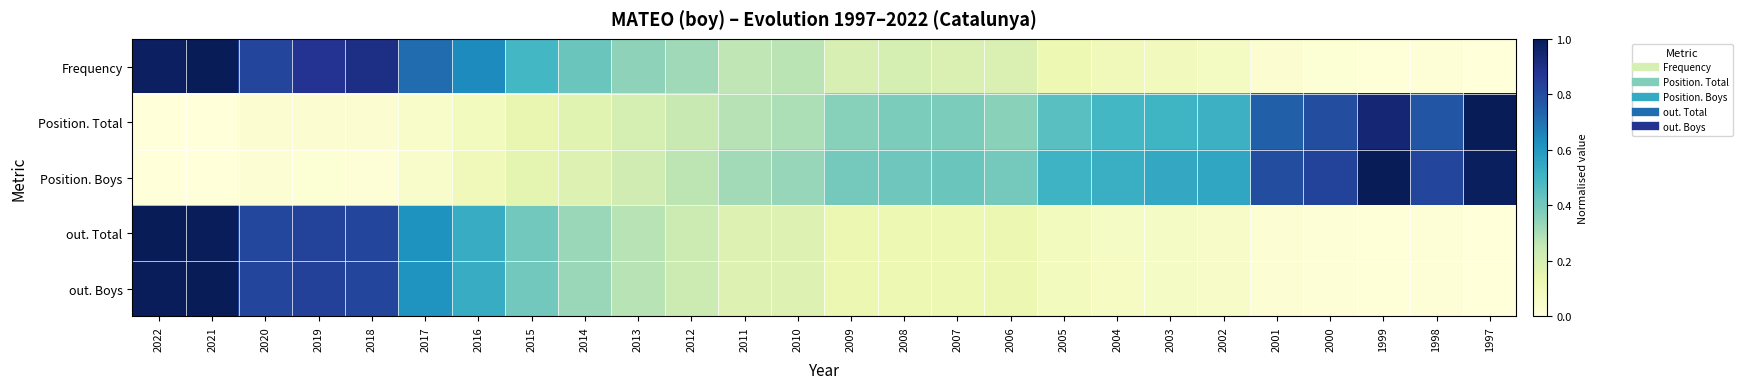

Reading right to left, transcribe all the data shown in this chart.

Frequency: 1997=0.0	1998=0.0	1999=0.0	2000=0.0	2001=0.0	2002=0.1	2003=0.1	2004=0.1	2005=0.1	2006=0.2	2007=0.2	2008=0.2	2009=0.2	2010=0.3	2011=0.3	2012=0.3	2013=0.3	2014=0.4	2015=0.5	2016=0.6	2017=0.7	2018=0.9	2019=0.9	2020=0.8	2021=1.0	2022=1.0
Position. Total: 1997=1.0	1998=0.8	1999=0.9	2000=0.8	2001=0.7	2002=0.5	2003=0.5	2004=0.5	2005=0.5	2006=0.4	2007=0.4	2008=0.4	2009=0.4	2010=0.3	2011=0.3	2012=0.2	2013=0.2	2014=0.2	2015=0.1	2016=0.1	2017=0.1	2018=0.0	2019=0.0	2020=0.0	2021=0.0	2022=0.0
Position. Boys: 1997=1.0	1998=0.8	1999=1.0	2000=0.8	2001=0.8	2002=0.6	2003=0.5	2004=0.5	2005=0.5	2006=0.4	2007=0.4	2008=0.4	2009=0.4	2010=0.3	2011=0.3	2012=0.3	2013=0.2	2014=0.2	2015=0.2	2016=0.1	2017=0.0	2018=0.0	2019=0.0	2020=0.0	2021=0.0	2022=0.0
out. Total: 1997=0.0	1998=0.0	1999=0.0	2000=0.0	2001=0.0	2002=0.1	2003=0.1	2004=0.1	2005=0.1	2006=0.1	2007=0.1	2008=0.1	2009=0.1	2010=0.2	2011=0.2	2012=0.2	2013=0.3	2014=0.3	2015=0.4	2016=0.5	2017=0.6	2018=0.8	2019=0.8	2020=0.8	2021=1.0	2022=1.0
out. Boys: 1997=0.0	1998=0.0	1999=0.0	2000=0.0	2001=0.0	2002=0.1	2003=0.1	2004=0.1	2005=0.1	2006=0.1	2007=0.1	2008=0.1	2009=0.1	2010=0.2	2011=0.2	2012=0.2	2013=0.3	2014=0.3	2015=0.4	2016=0.5	2017=0.6	2018=0.8	2019=0.8	2020=0.8	2021=1.0	2022=1.0